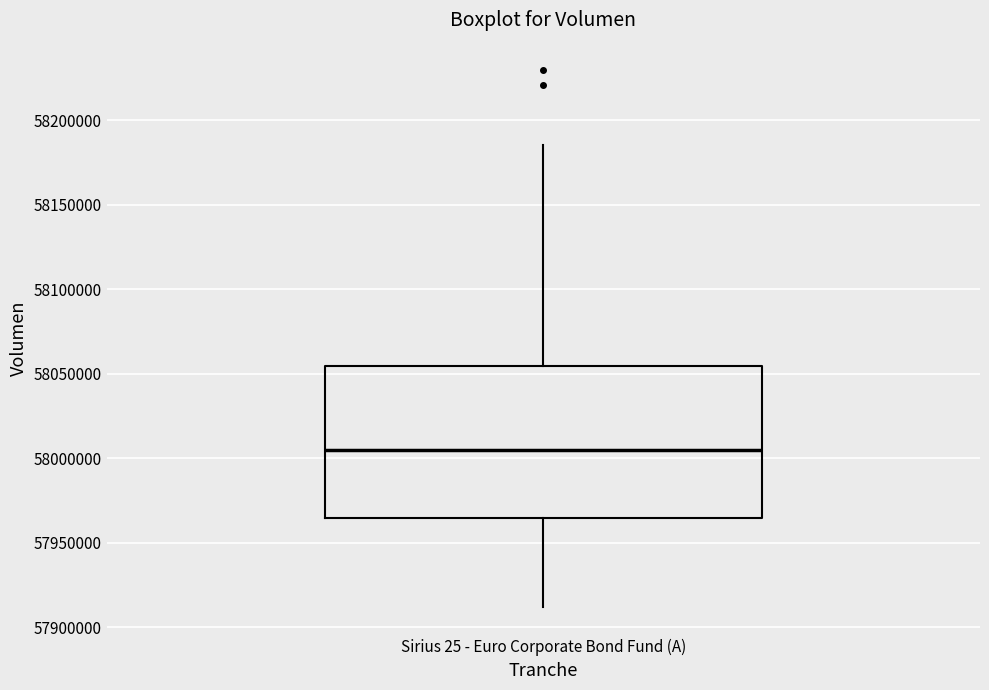

Where does the lower whisker of the box for Sirius 25 - Euro Corporate Bond Fund (A) end on the y-axis? The values are not printed on the chart, so give them approximately, as read against the axis.

57910000